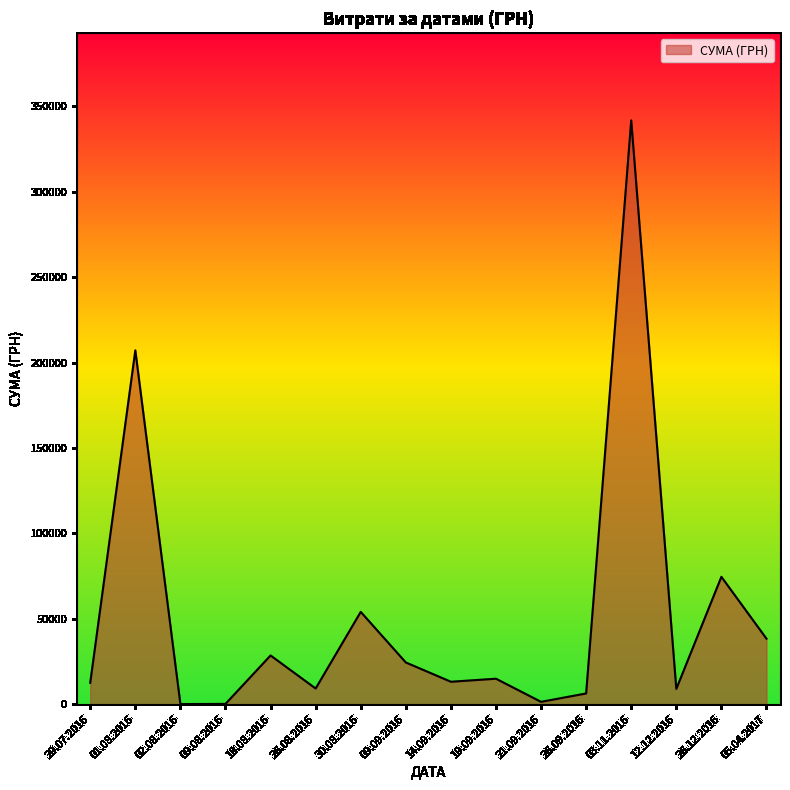

What is the difference between the values at 03.11.2016 and 09.09.2016?

317453.2